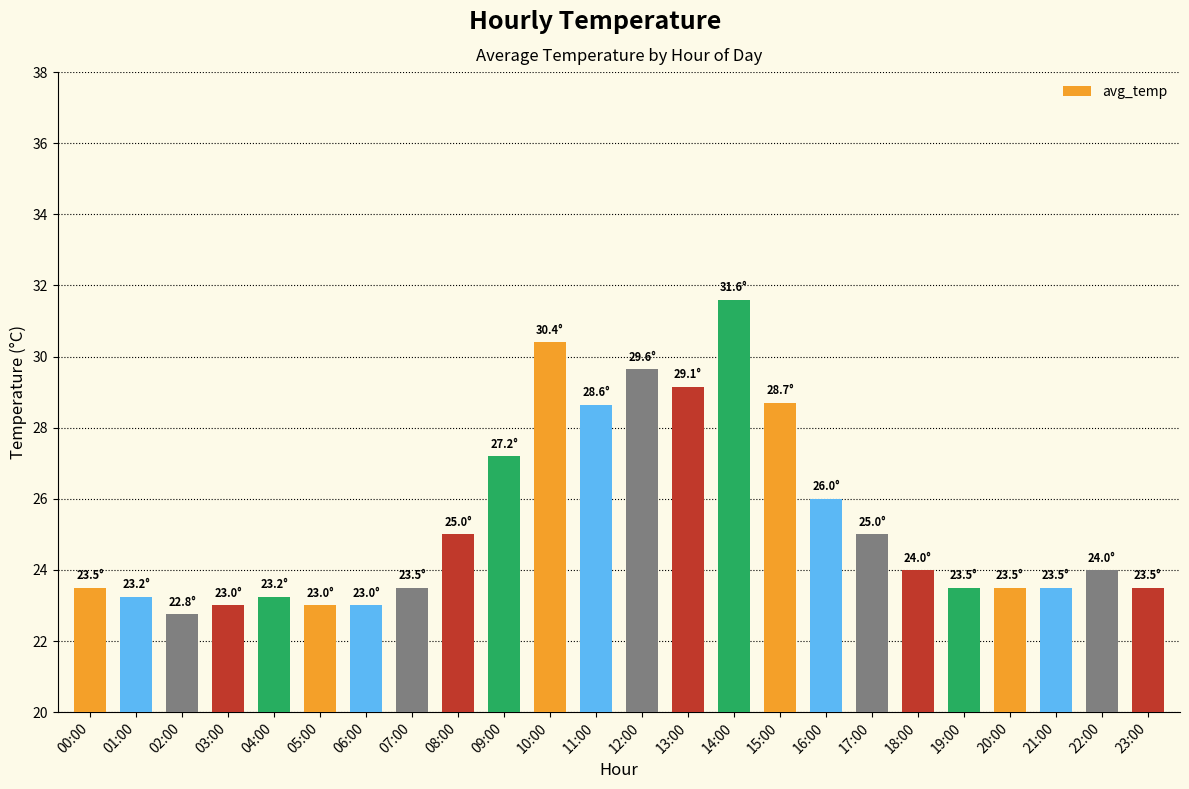

What is the sum of the values at 17:00 and 03:00?

48.0